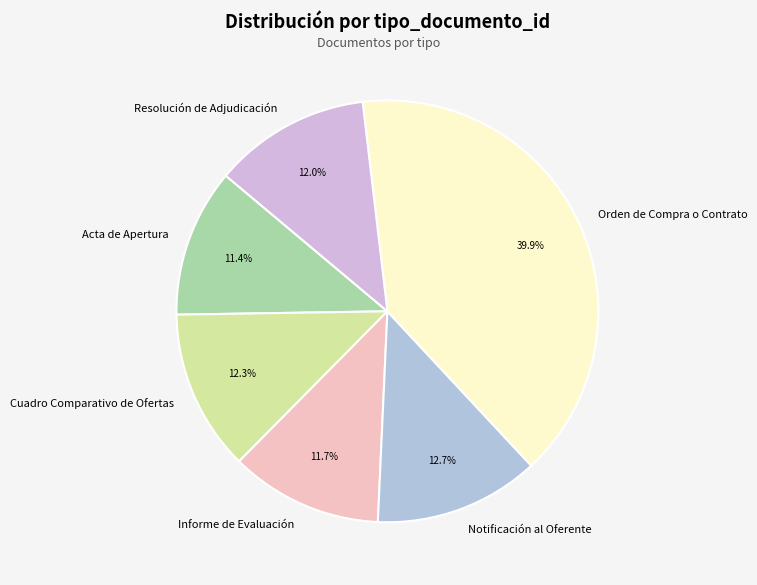

What is the ratio of the value at Cuadro Comparativo de Ofertas to the value at Orden de Compra o Contrato?

0.3